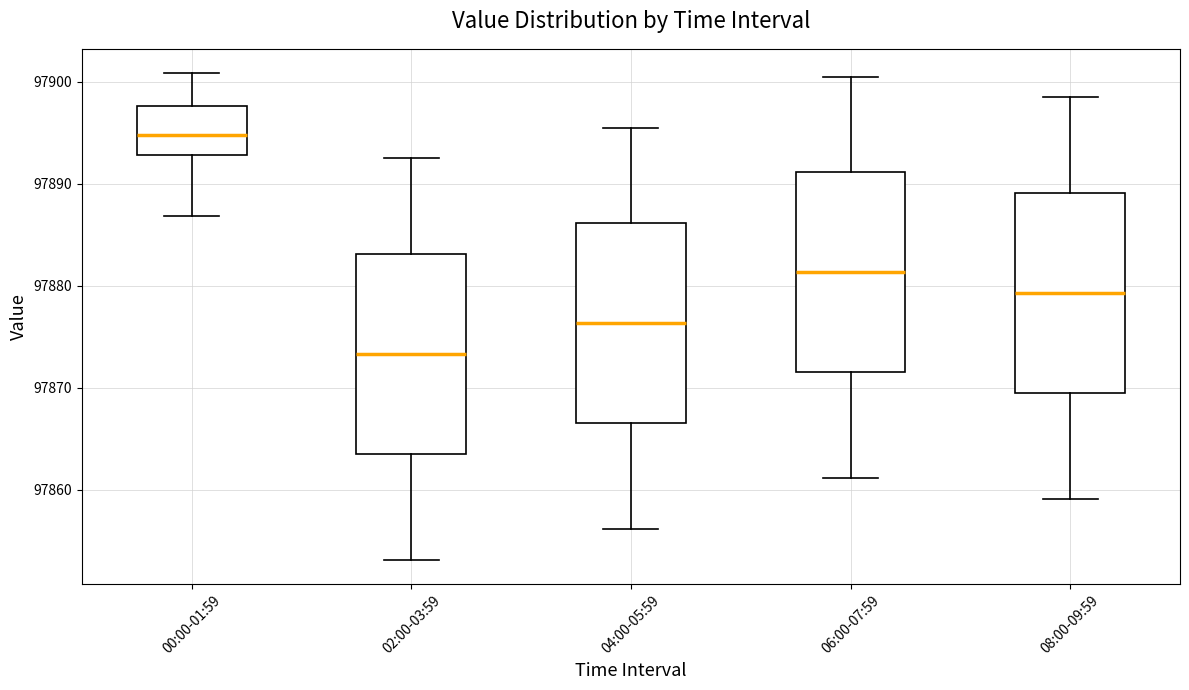

Reading left to right, read every box against the y-axis: the position of its median line, the range the box covers, and the ends of its whiskers. The values are not printed on the chart, so give them approximately, as read against the axis.

00:00-01:59: median 97895, box 97893 to 97898, whiskers 97887 to 97901
02:00-03:59: median 97873, box 97864 to 97883, whiskers 97853 to 97893
04:00-05:59: median 97876, box 97867 to 97886, whiskers 97856 to 97896
06:00-07:59: median 97881, box 97872 to 97891, whiskers 97861 to 97901
08:00-09:59: median 97879, box 97870 to 97889, whiskers 97859 to 97899